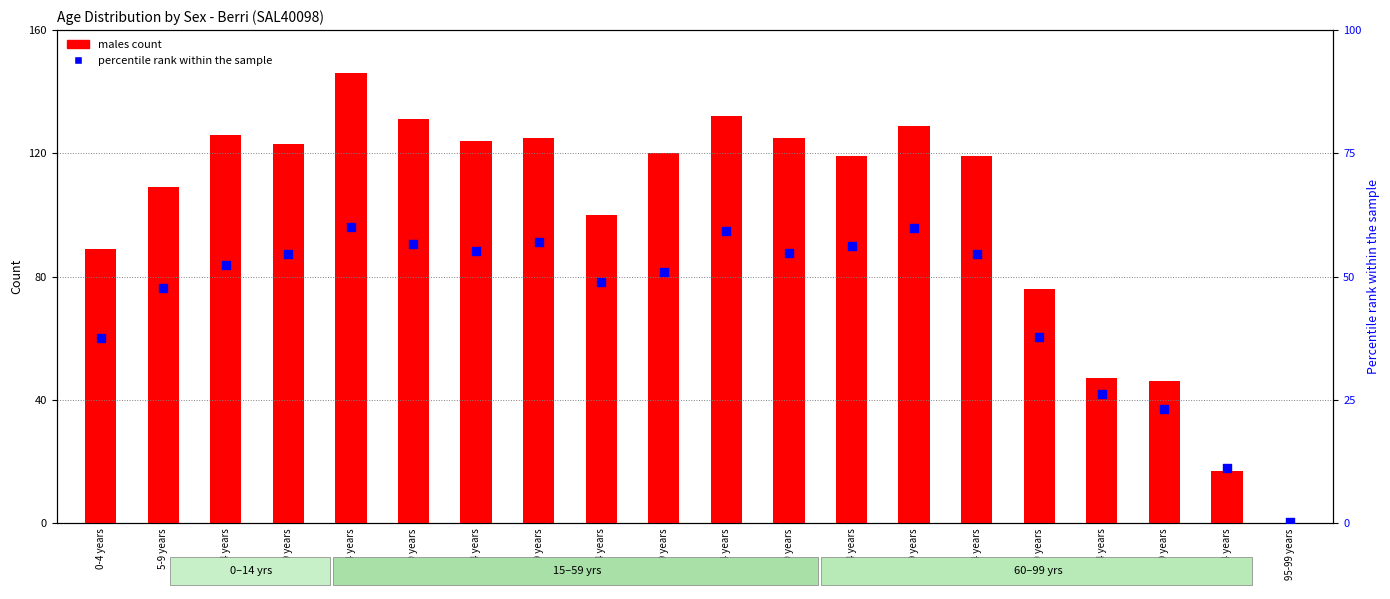

Which series contains the lowest Y value?

males count